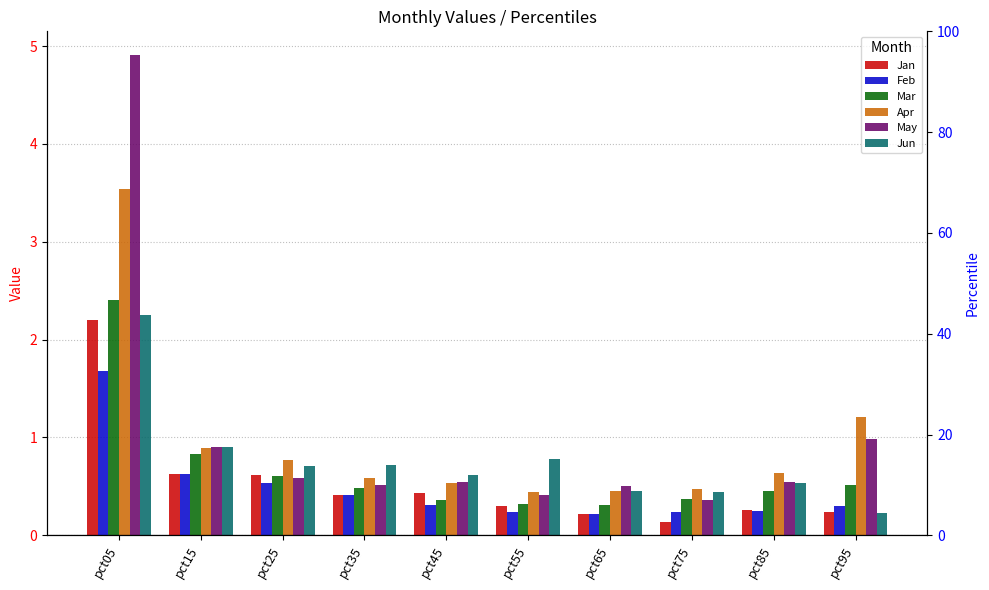

How many data points does each series have?

10